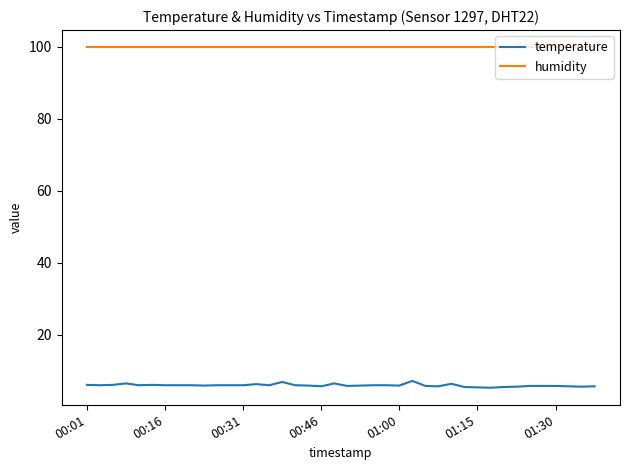

Which series has the largest total across all categories?

humidity